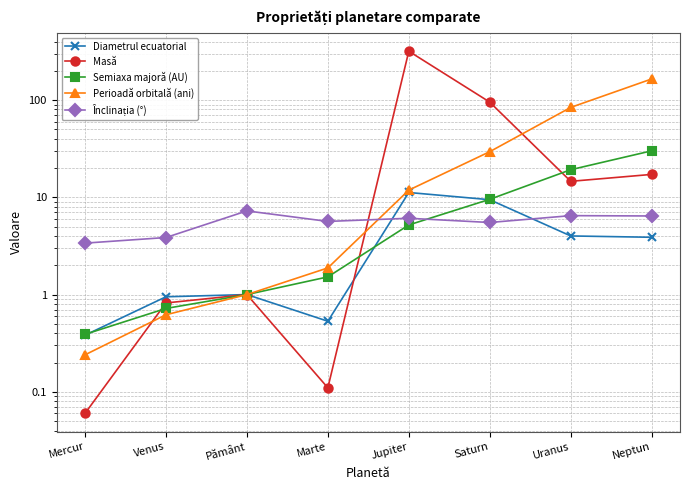

Rank the series at Marte from highest to lowest value.

Înclinația (°), Perioadă orbitală (ani), Semiaxa majoră (AU), Diametrul ecuatorial, Masă